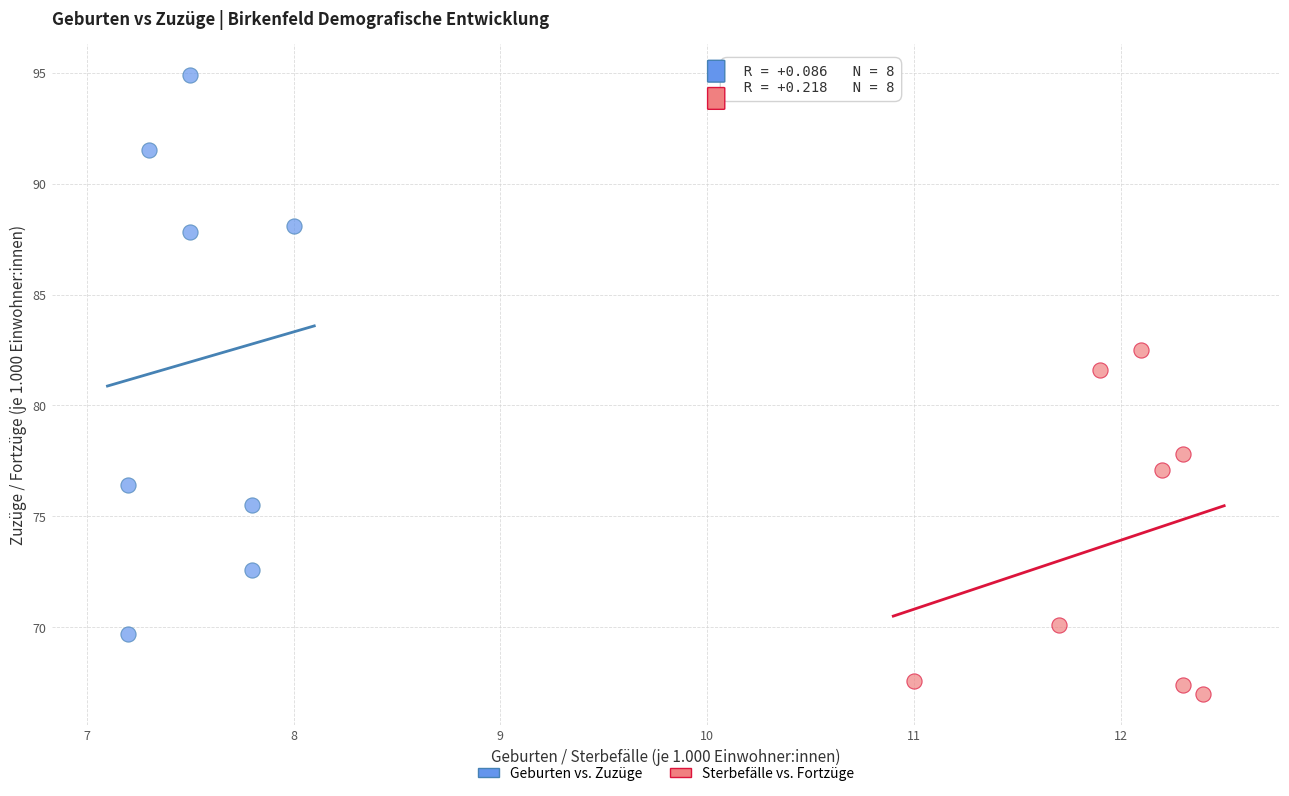

What are all the series names shown in the legend?

Geburten vs. Zuzüge, Sterbefälle vs. Fortzüge